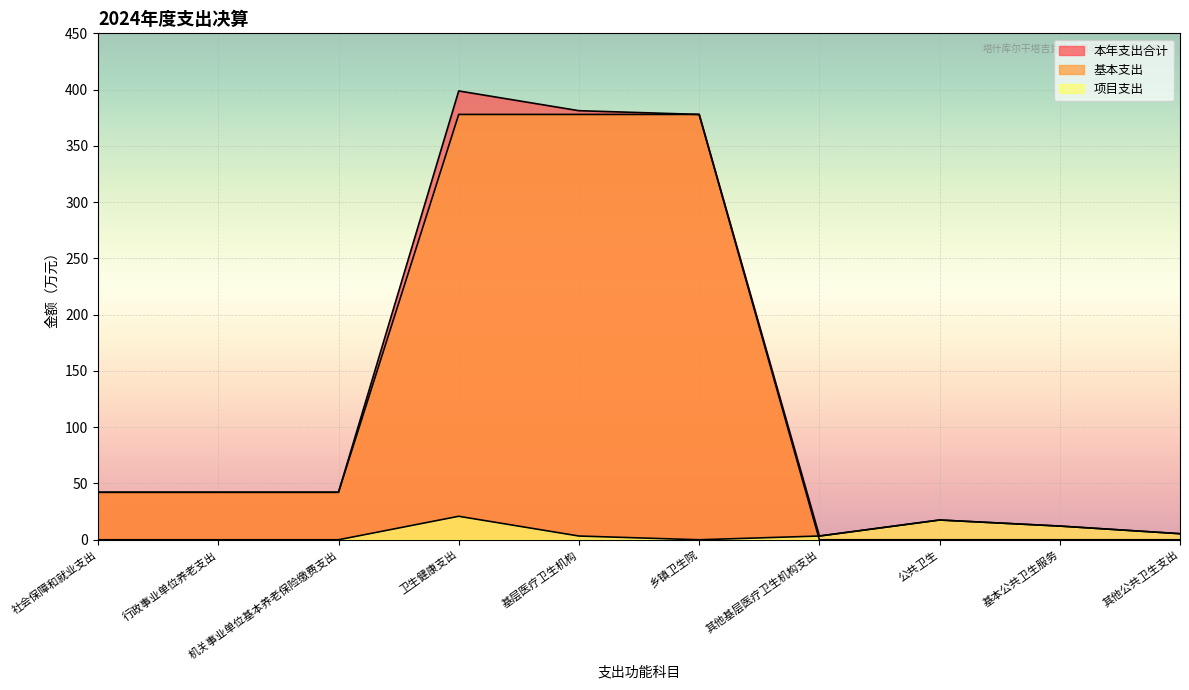

Which series has the largest range (max minus min)?

本年支出合计